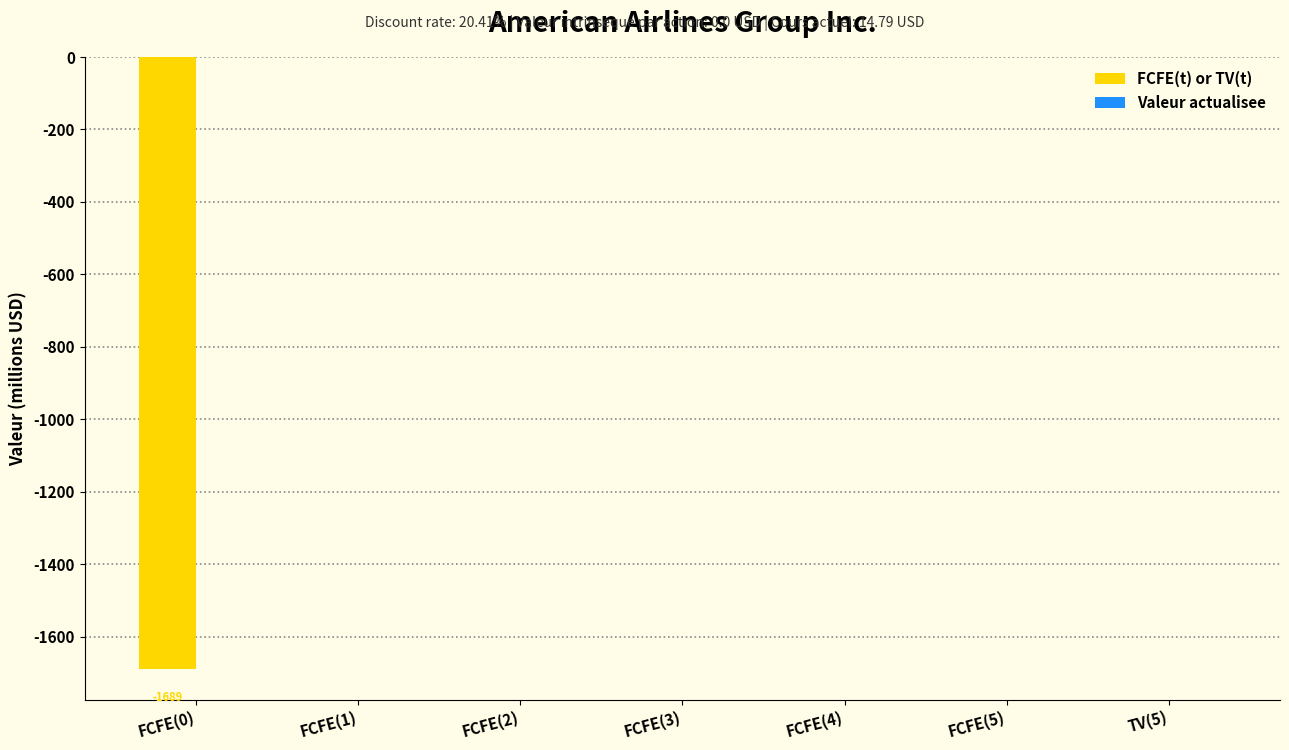

What is the sum of the values at TV(5) and FCFE(0)?

-1689